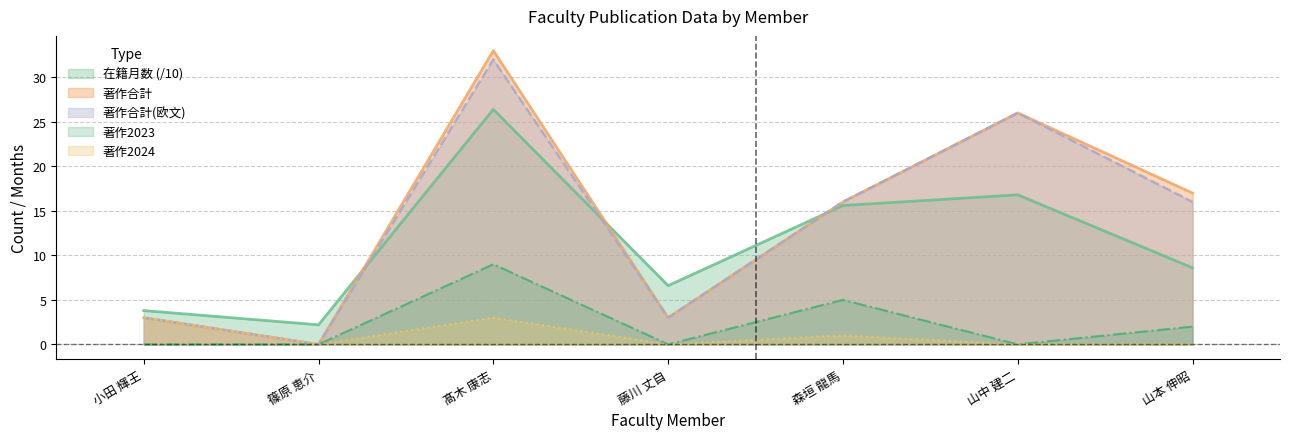

Between 藤川 丈自 and 小田 輝王, which is larger?

藤川 丈自